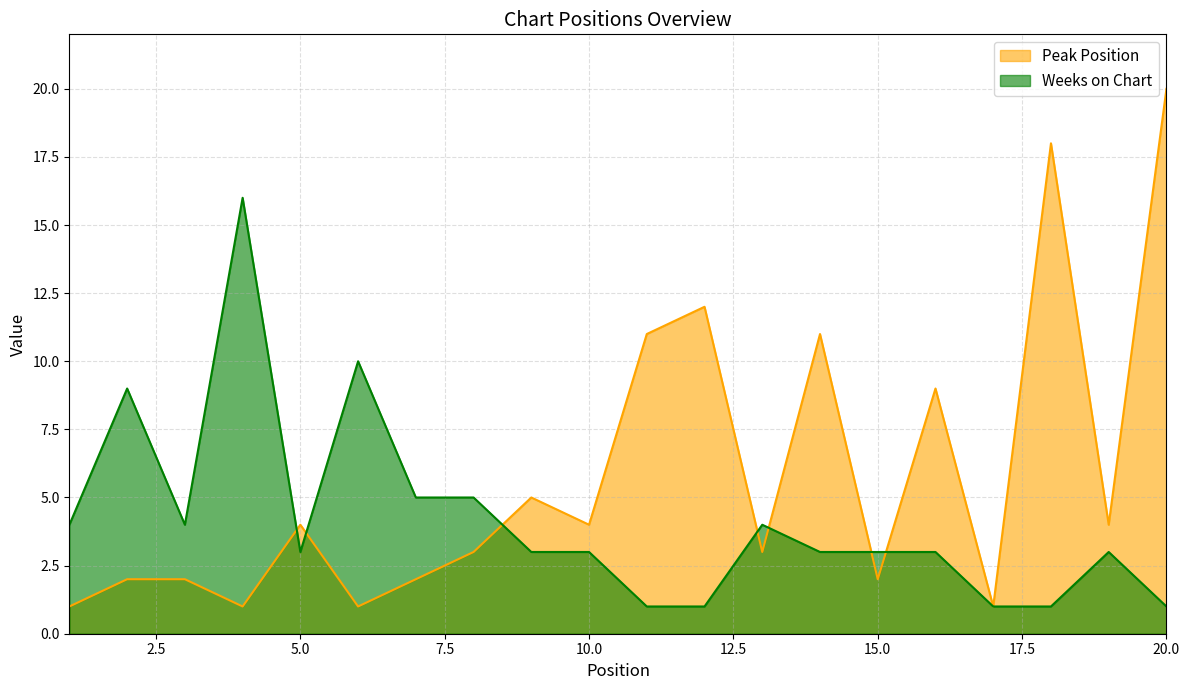

At which category does Peak Position reach its first local valley?

4